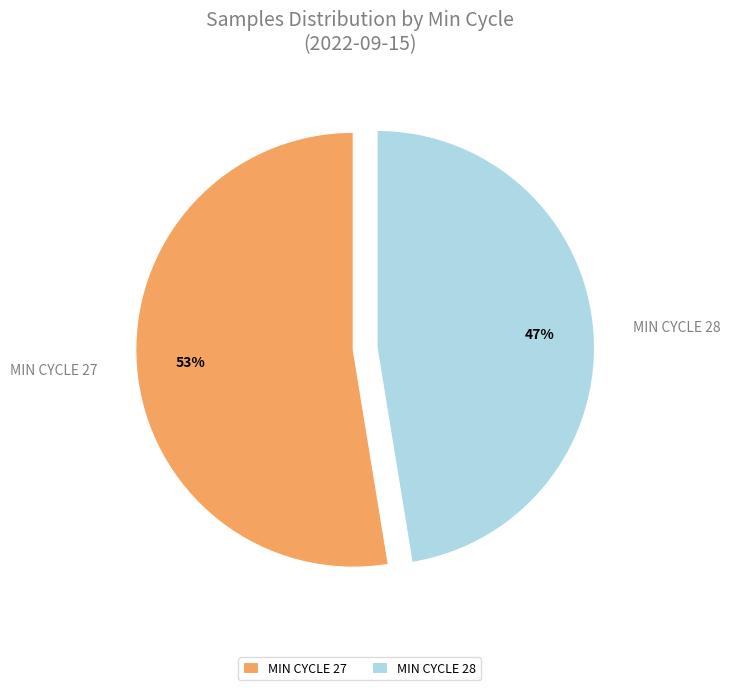

To the nearest percent, what percentage of the pie is MIN CYCLE 27?

53%